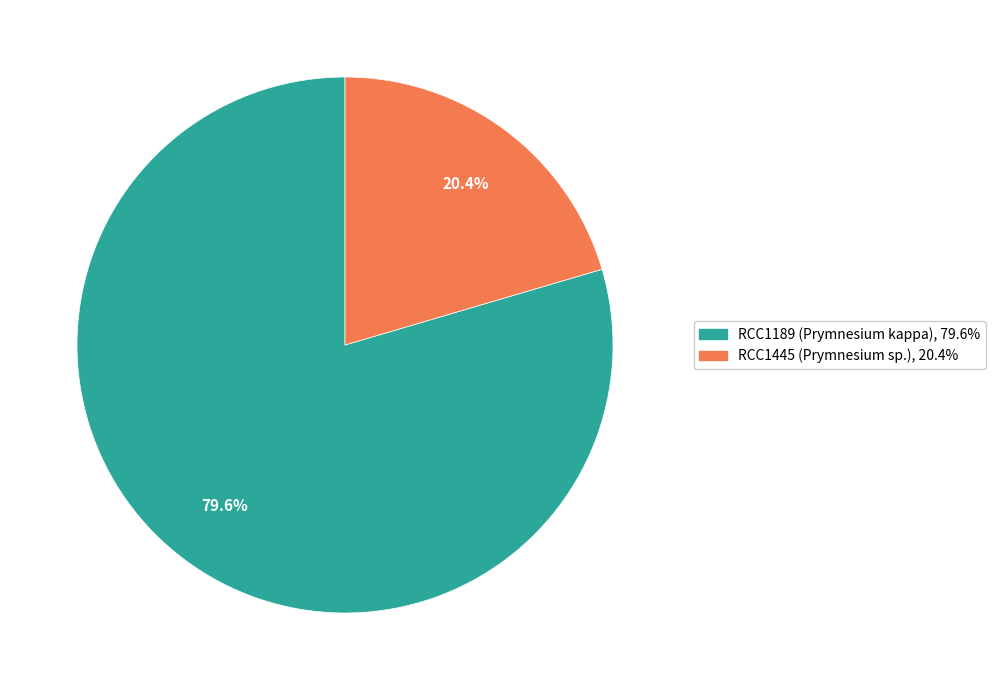

Does RCC1189 (Prymnesium kappa) account for over 50% of the chart?

Yes